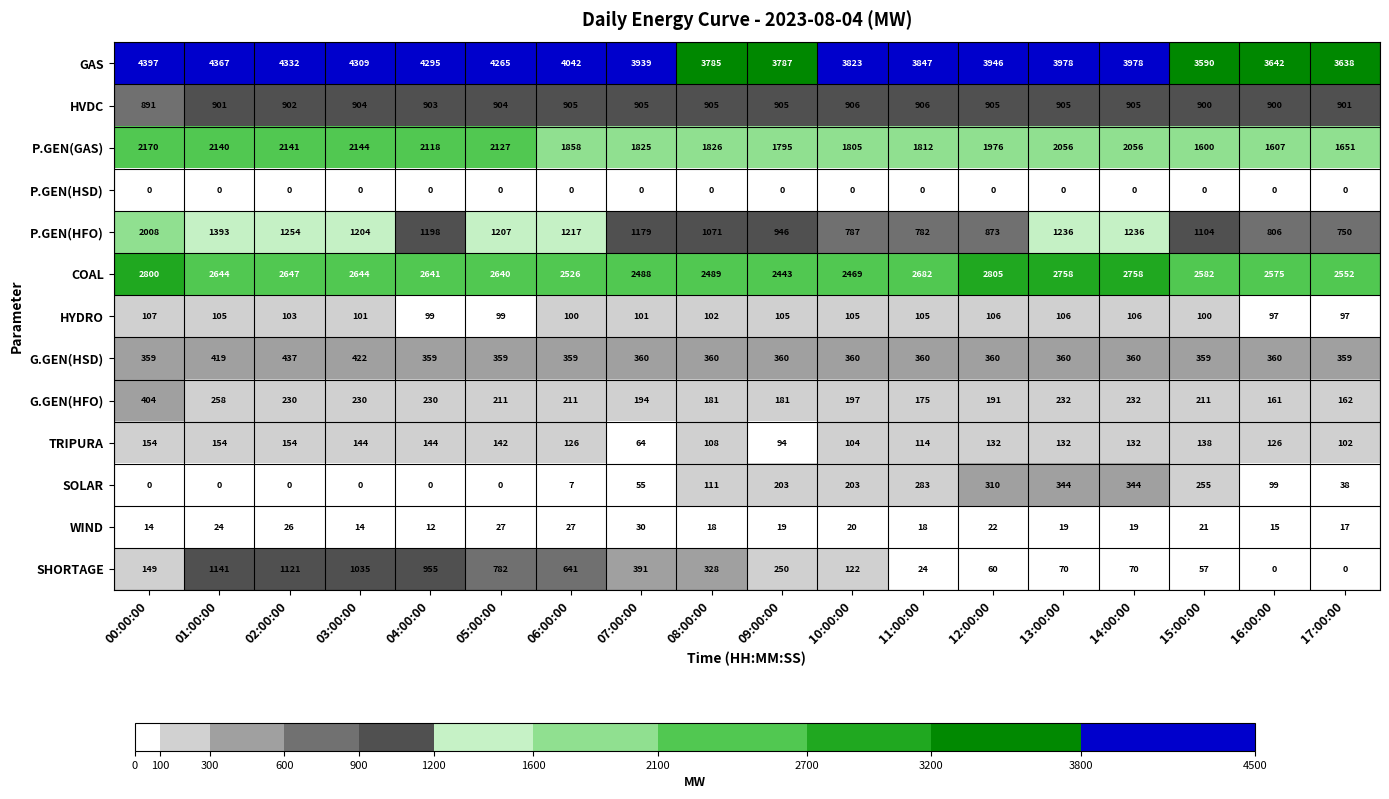

Which category has the highest value across all series?

00:00:00